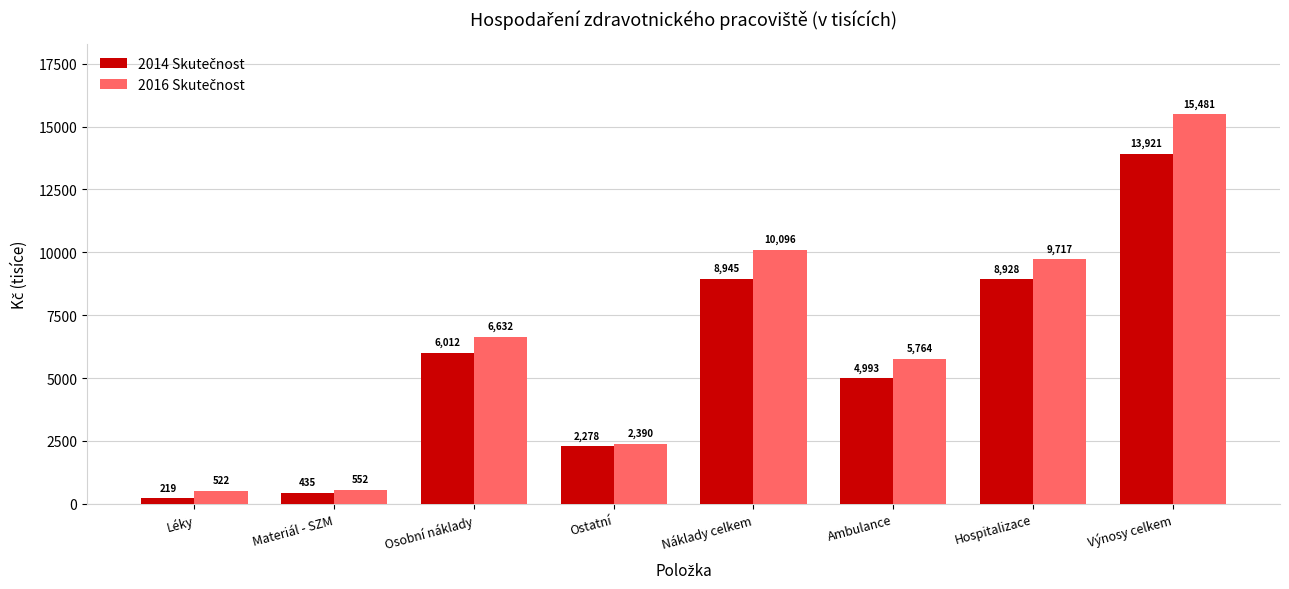

At which category is the sum across all series the highest?

Výnosy celkem